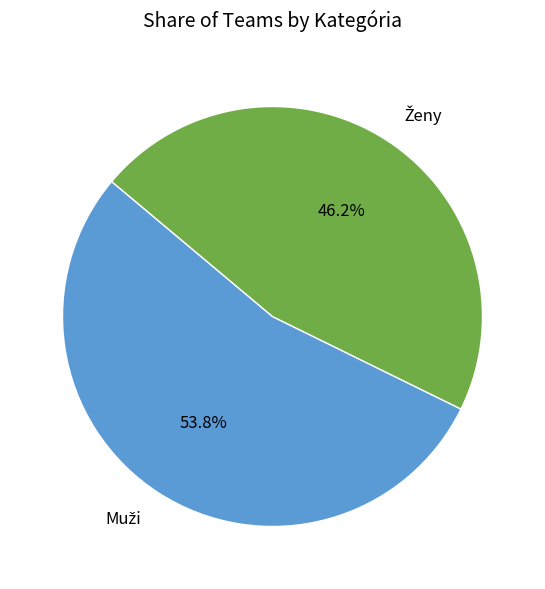

How much of the chart is everything except Ženy?

53.8%